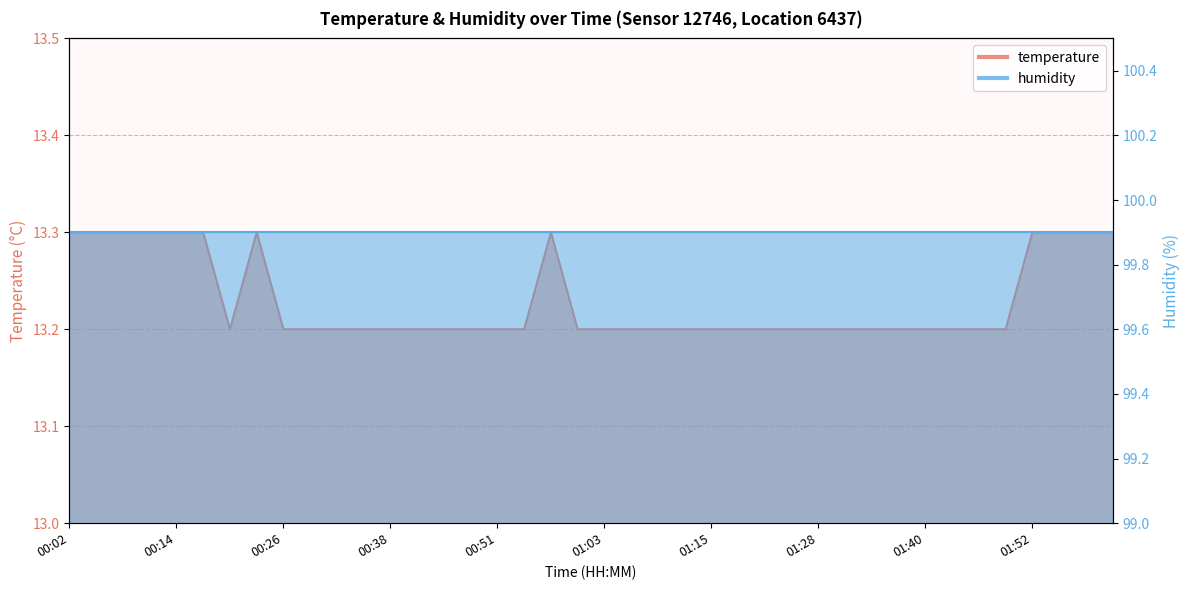

What is the ratio of the value at 01:15 to the value at 01:06?

1.0